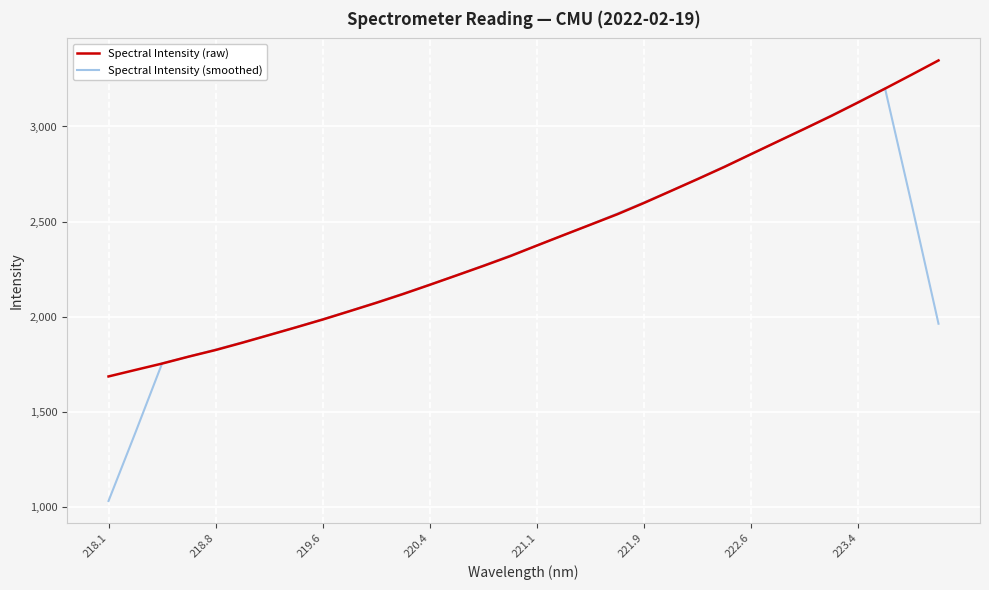

Which series has the largest range (max minus min)?

Spectral Intensity (smoothed)